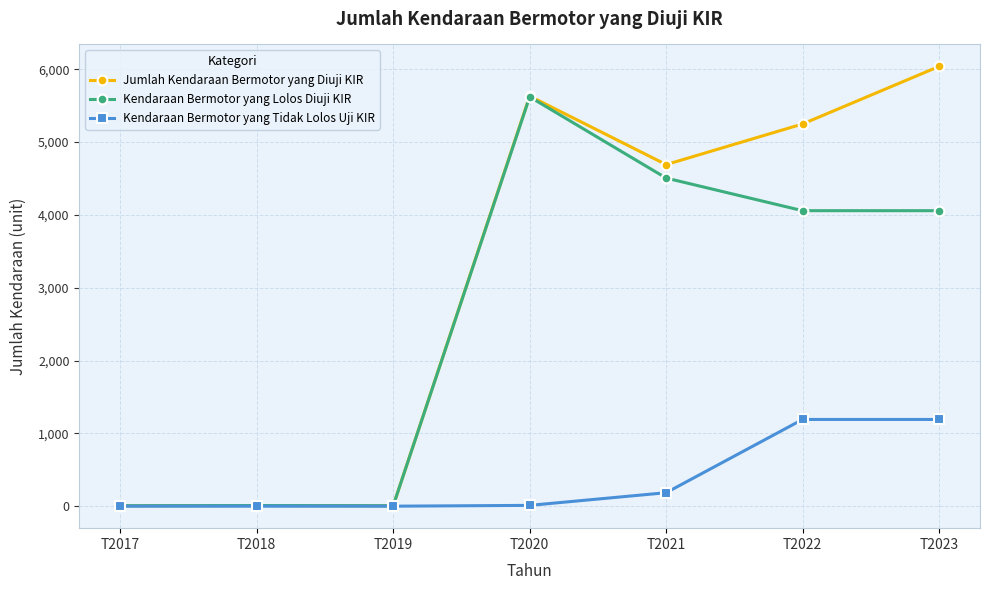

Is it true that Kendaraan Bermotor yang Tidak Lolos Uji KIR equals 1611 at T2022?

False